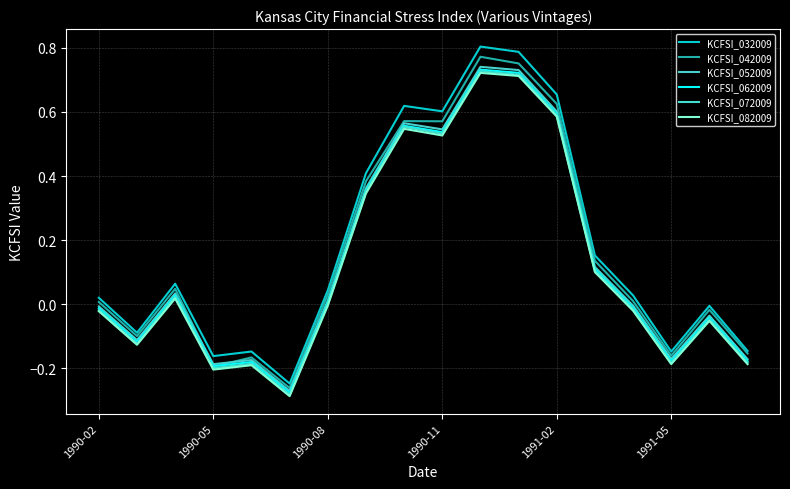

How many series are shown in this chart?

6